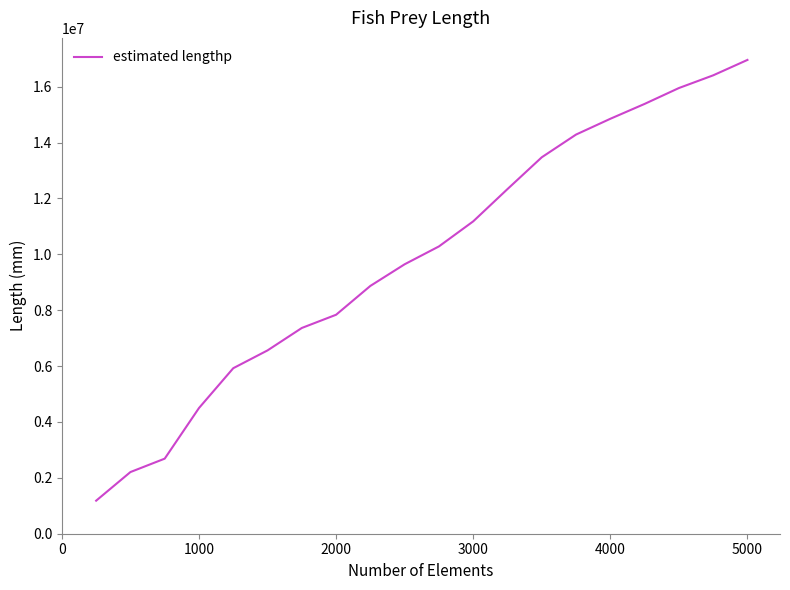

What is the smallest value displayed?

1182653.1